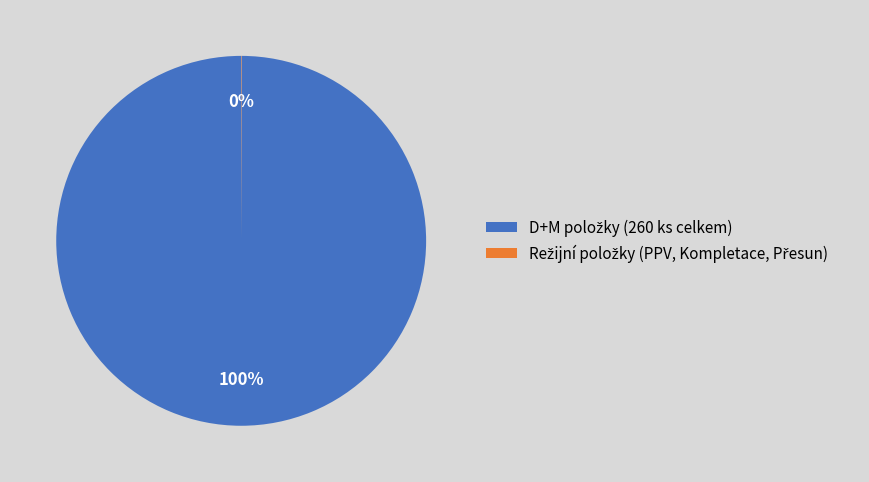

To the nearest percent, what is the difference between the largest and smallest slice percentages?

100%